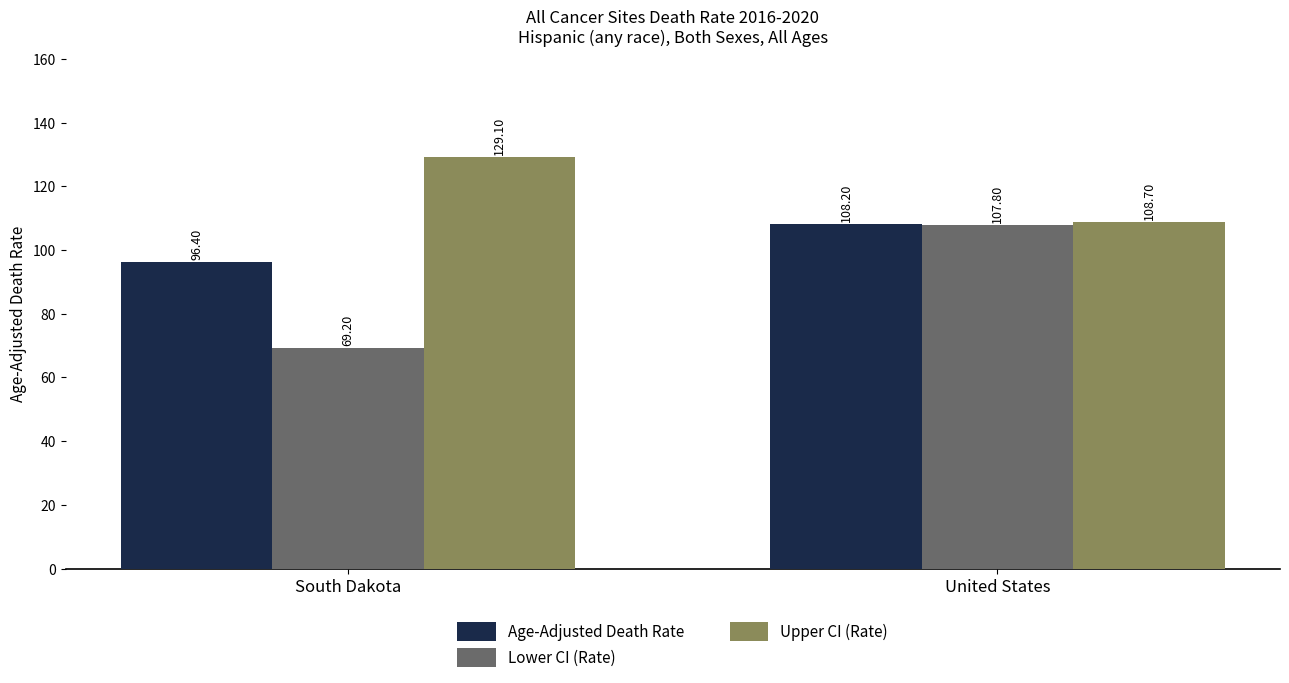

How many bars are there in each group?

3